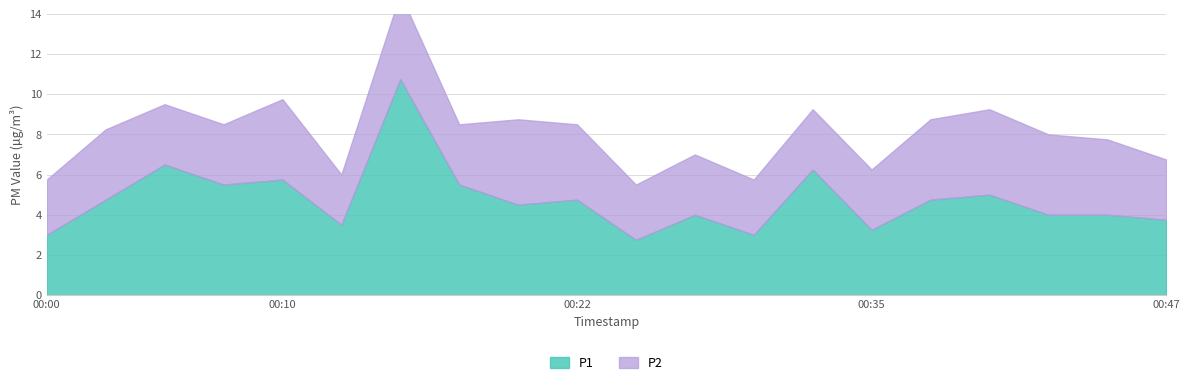

The P1 series shows 4.8 at 00:10. True or false?

True